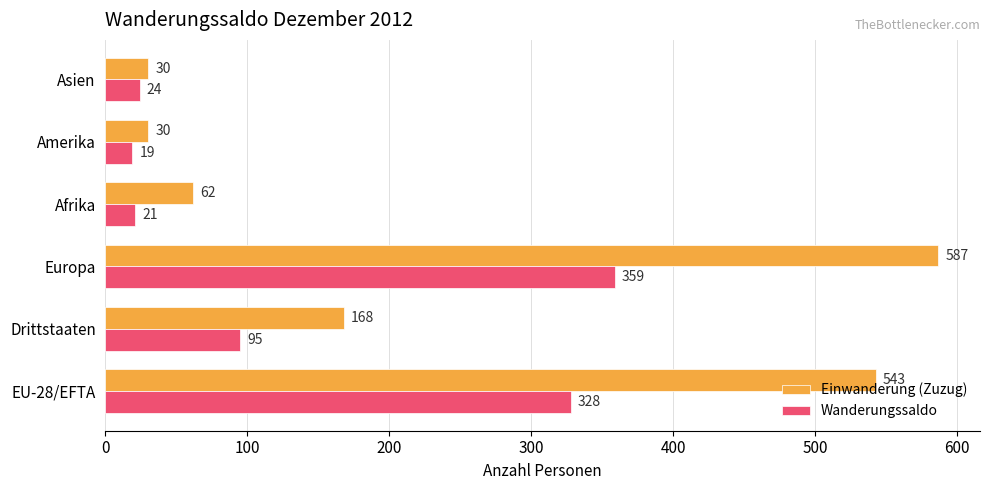

At which category is the sum across all series the highest?

Europa